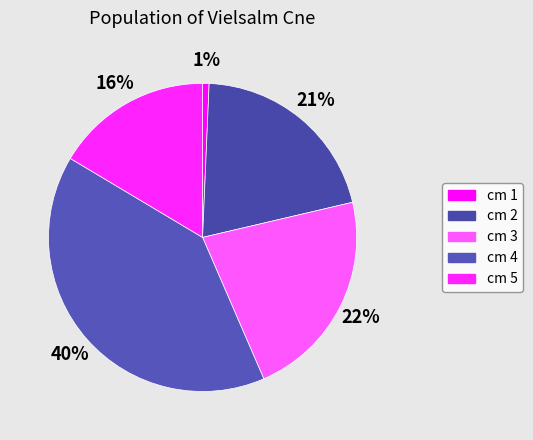

Count the number of slices in the pie.

5